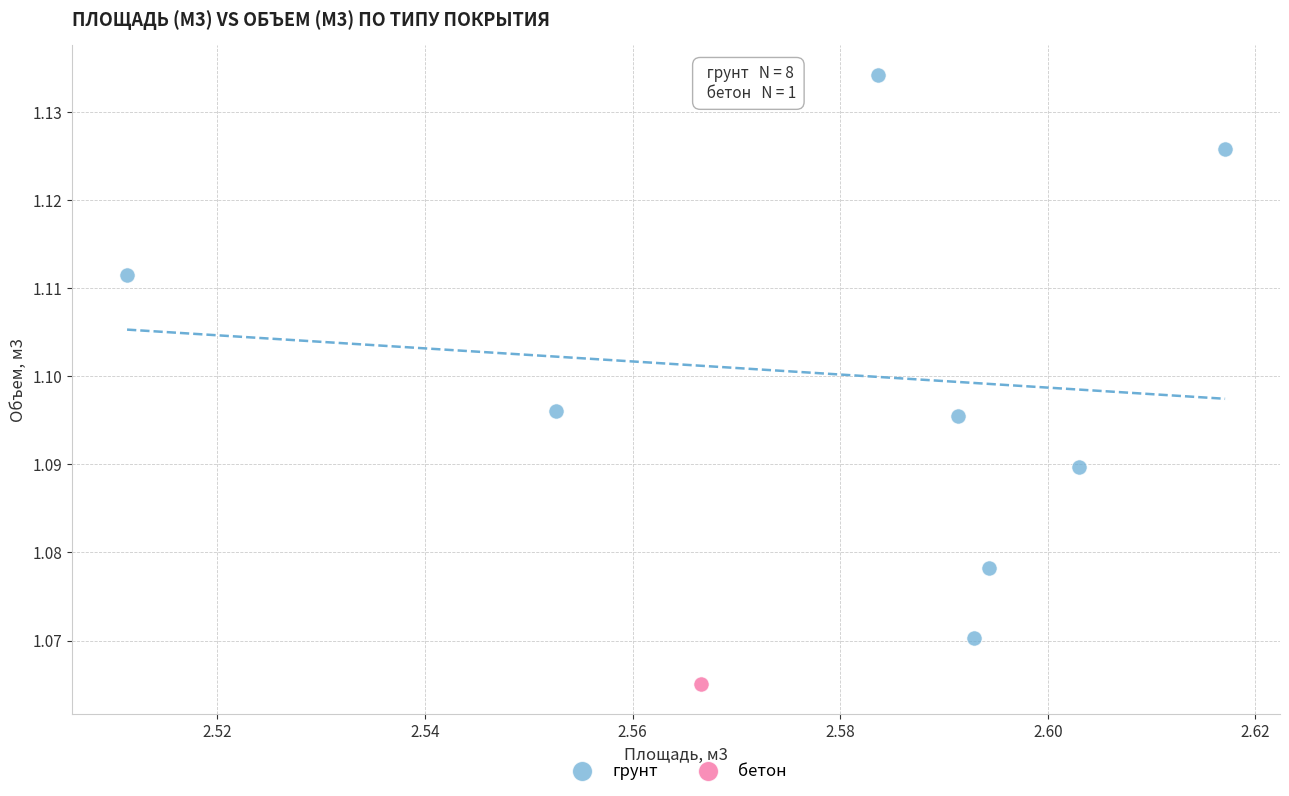

What are all the series names shown in the legend?

грунт, бетон